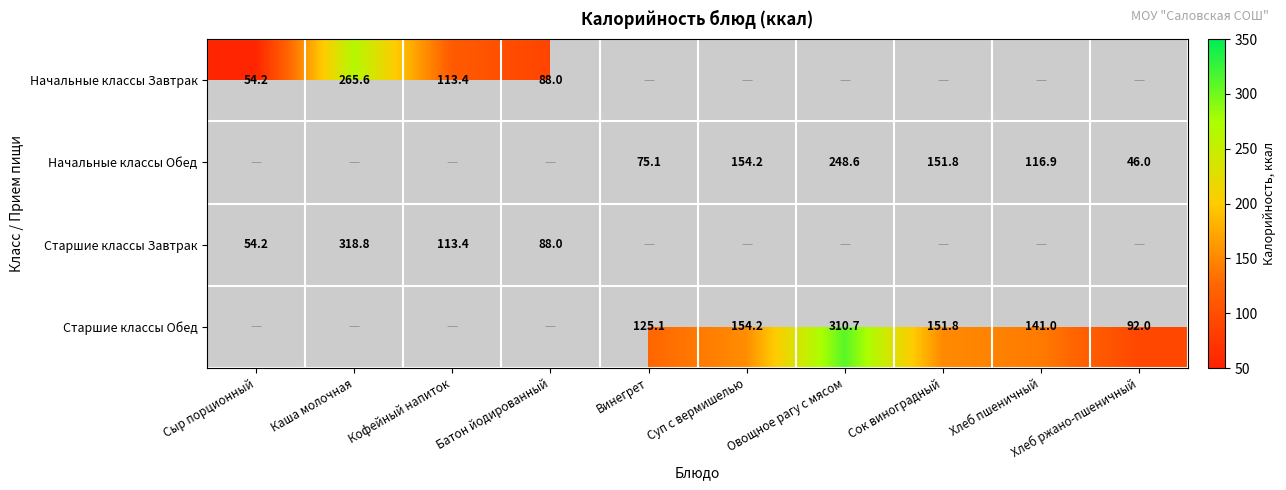

Is the value of Старшие классы Обед at Суп с вермишелью greater than the value of Начальные классы Завтрак at Батон йодированный?

Yes